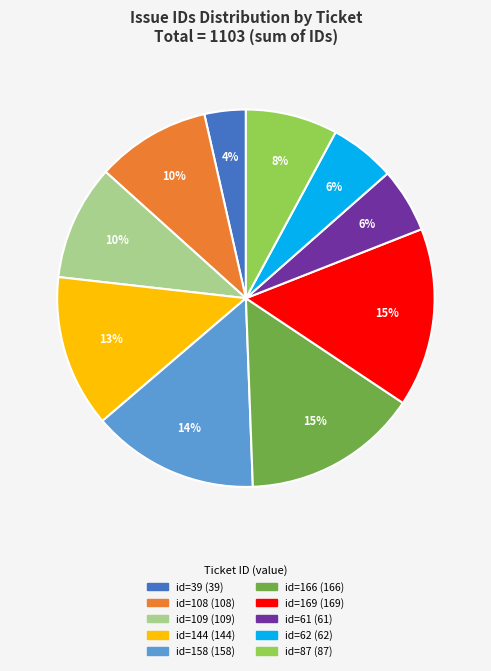

Is there any slice that represents more than half of the pie?

No